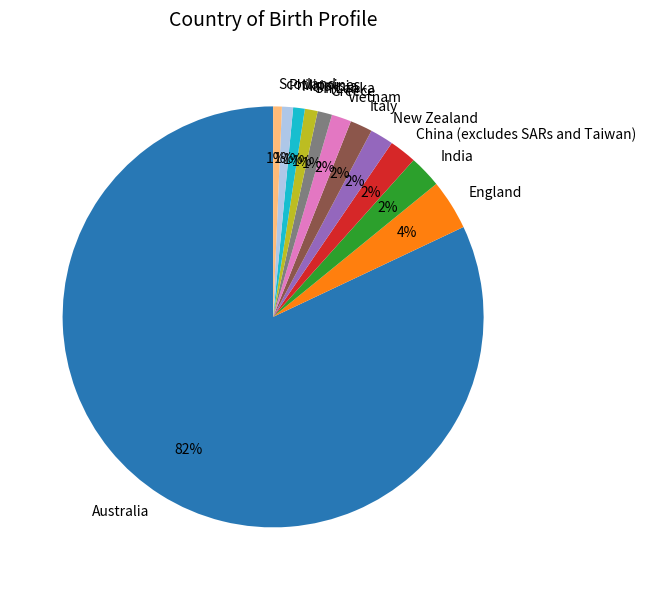

What is the largest slice in the pie chart?

Australia